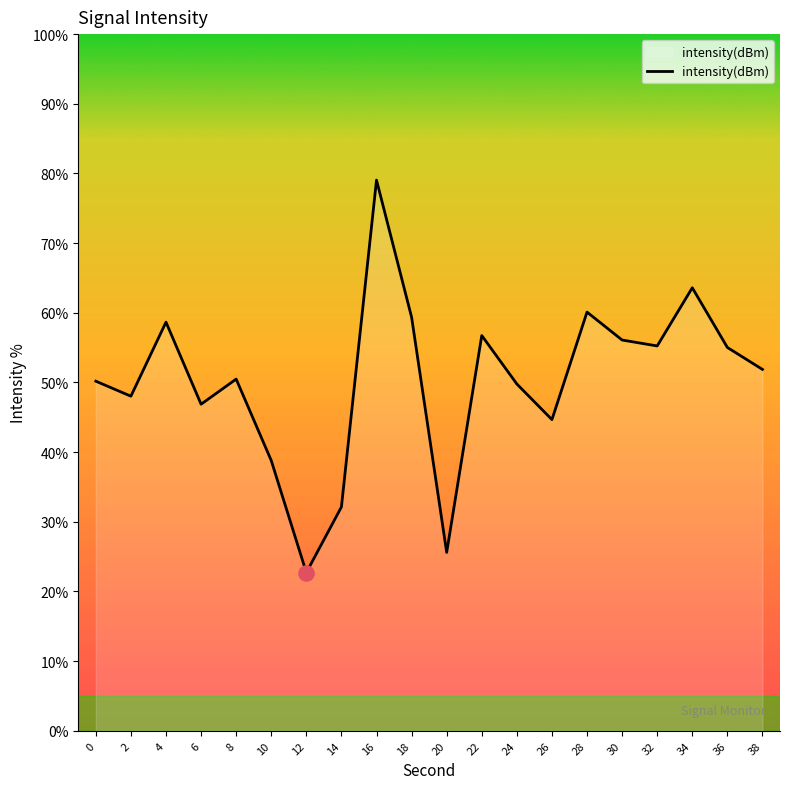

What is the change in value from 24 to 28?

+10.3